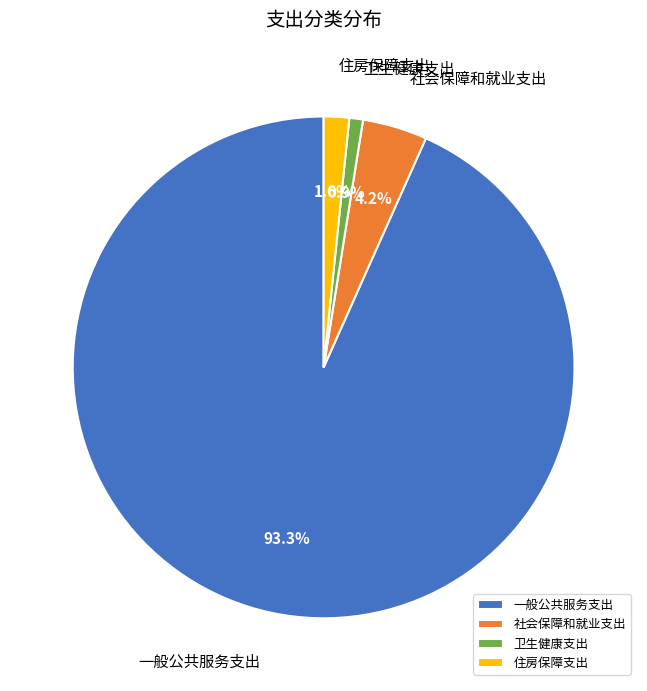

To the nearest percent, what is the average slice percentage?

25%